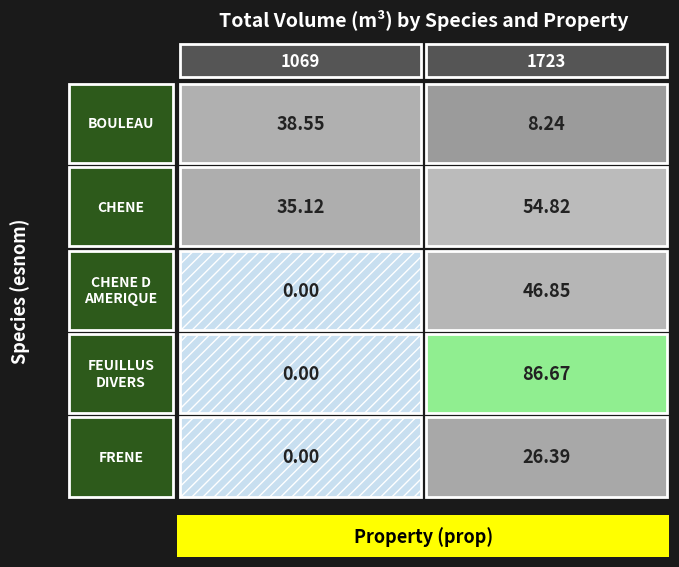

At how many categories does at least one series exceed 79?

1